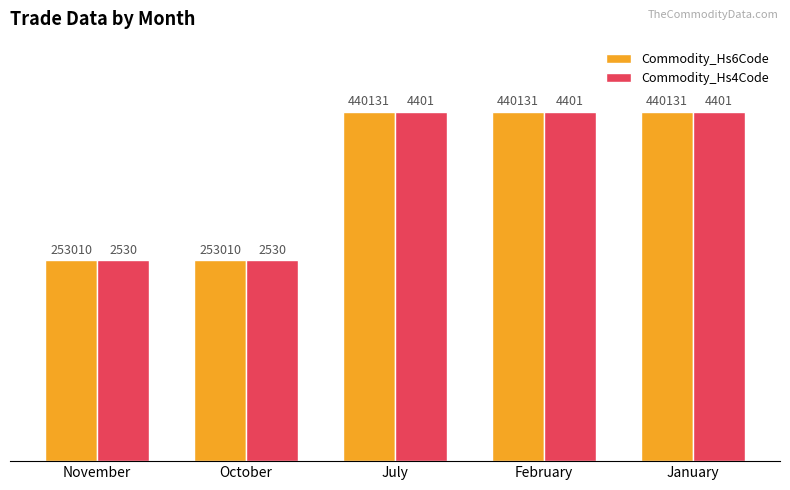

What are all the series names shown in the legend?

Commodity_Hs6Code, Commodity_Hs4Code